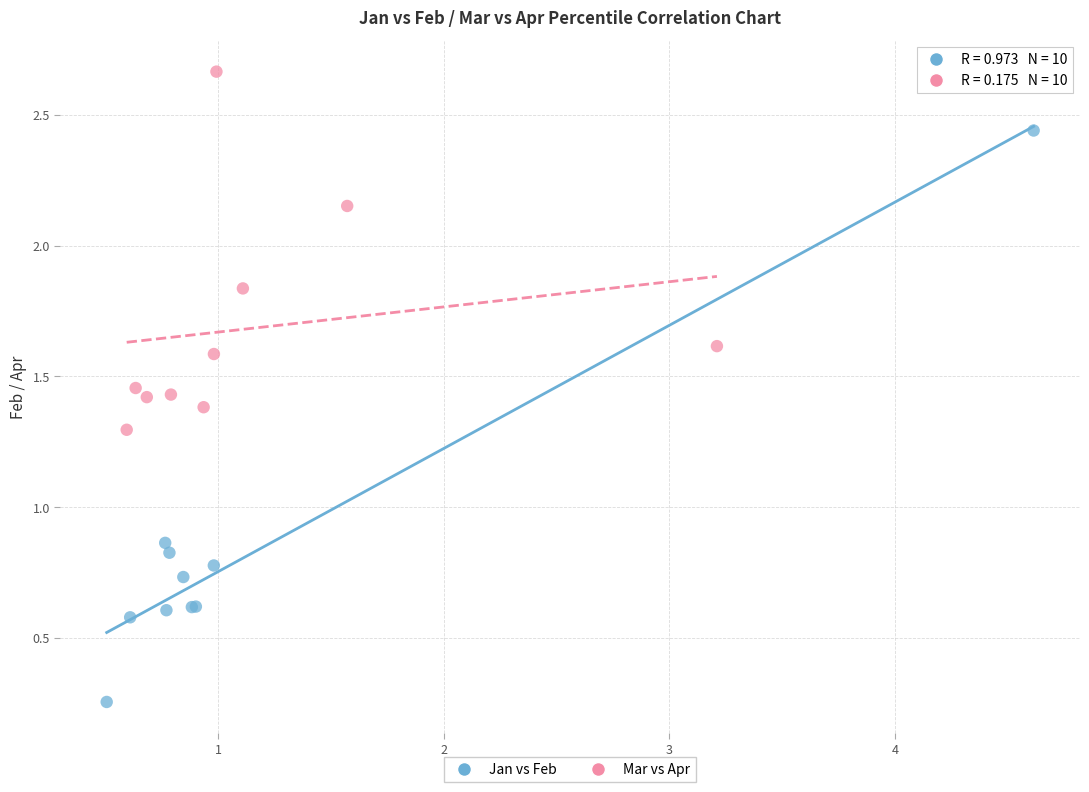

Which series reaches the maximum Y coordinate?

Mar vs Apr